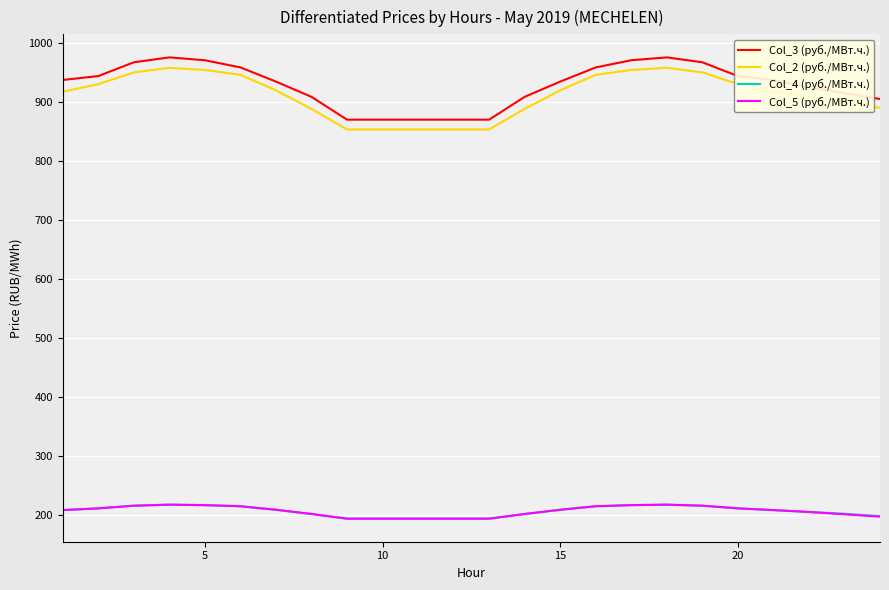

True or false: Col_2 (руб./МВт.ч.) and Col_4 (руб./МВт.ч.) cross at least once.

False